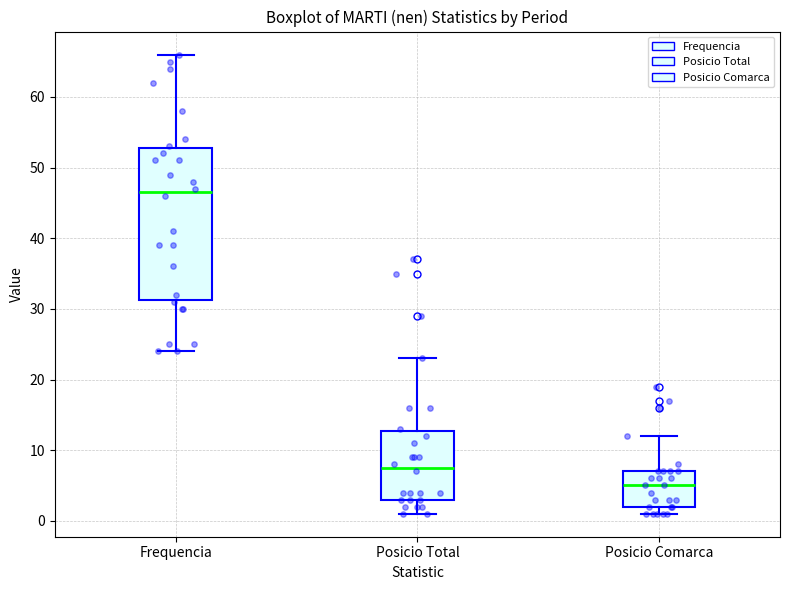

Where does the median line of the box for Posicio Total sit on the y-axis? The values are not printed on the chart, so give them approximately, as read against the axis.

8